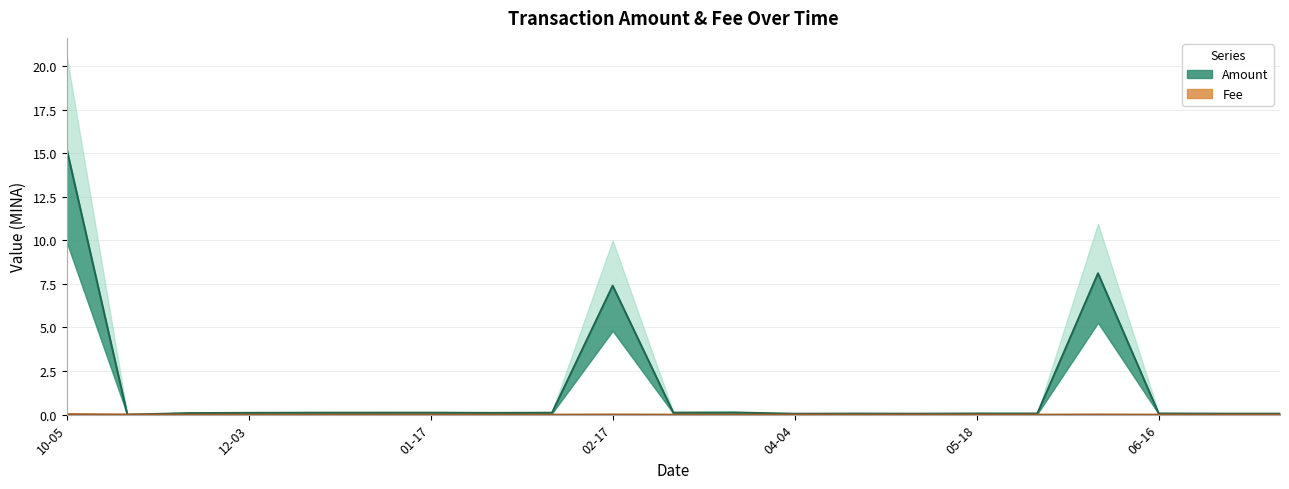

What is the label of the 17th point from the left?

2023-06-02